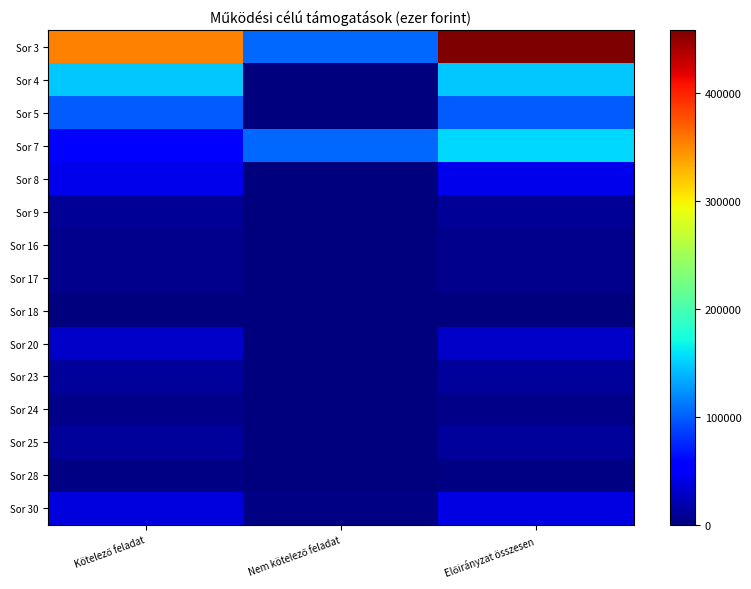

At how many categories does at least one series exceed 258691?

2